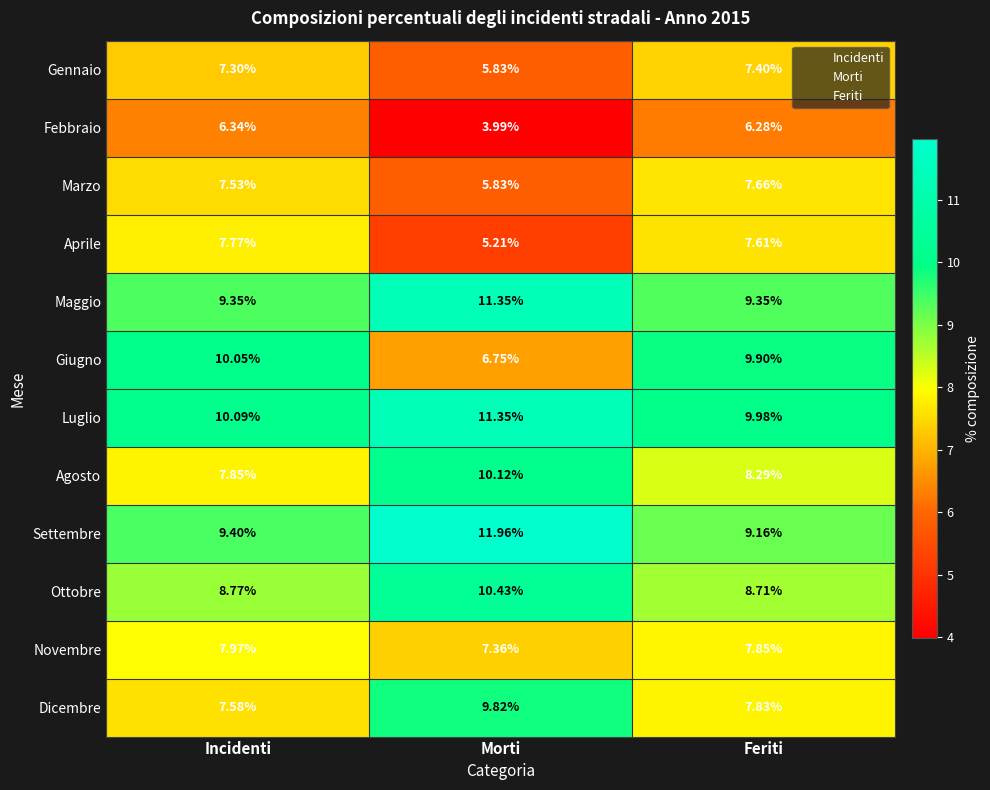

List the labels in order of Luglio value, largest first.

Morti, Incidenti, Feriti